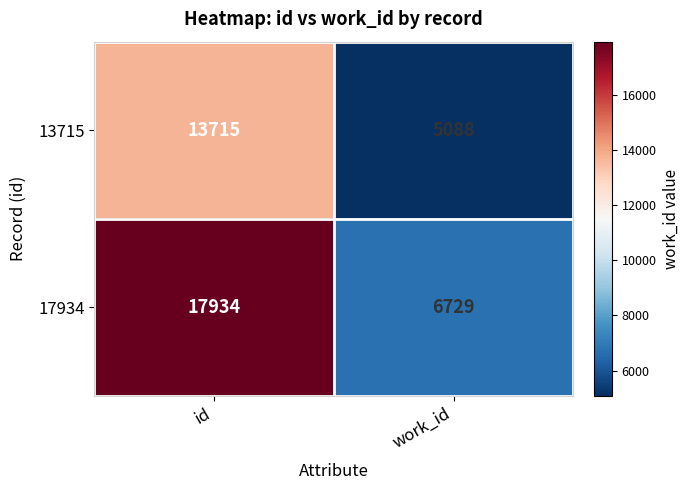

Reading left to right, list all the values displayed in this chart.

13715: 13715	5088
17934: 17934	6729